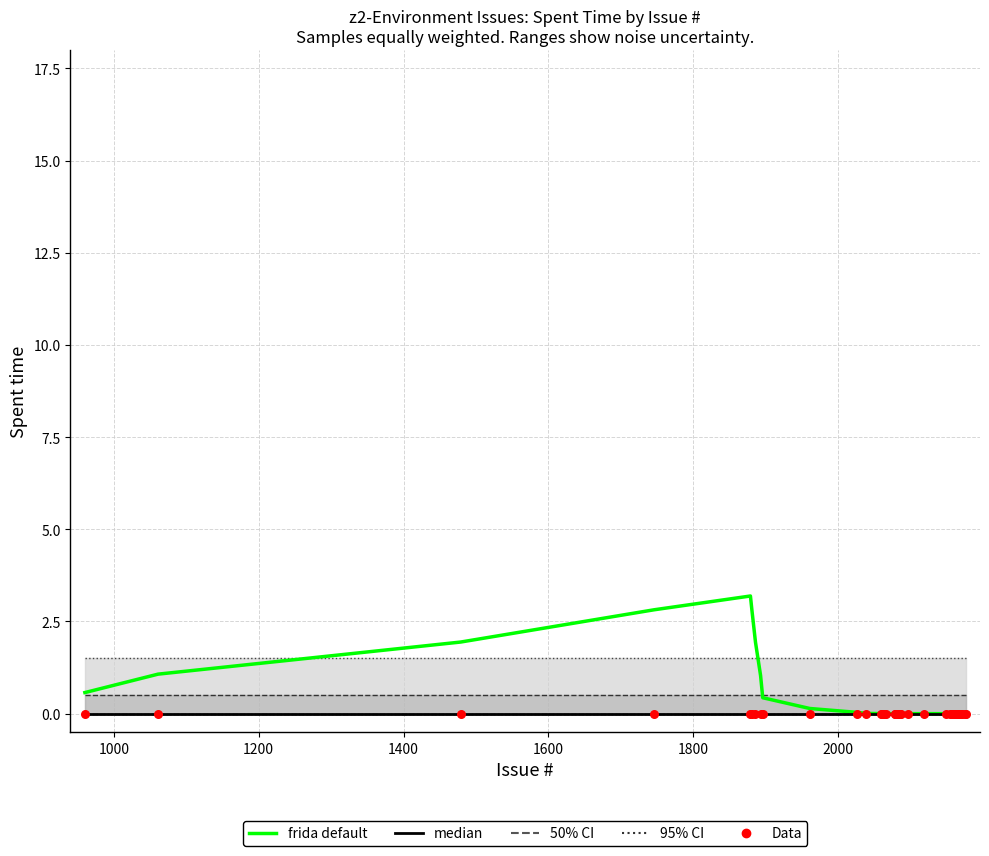

At how many categories does at least one series exceed 2?

3